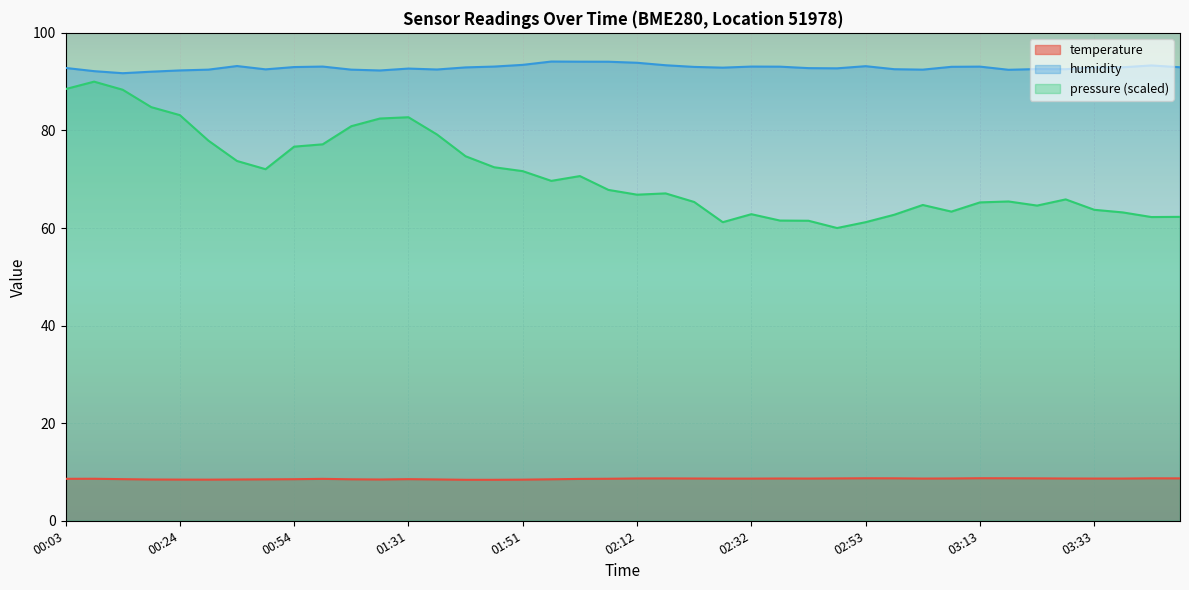

Which series has the largest total across all categories?

humidity